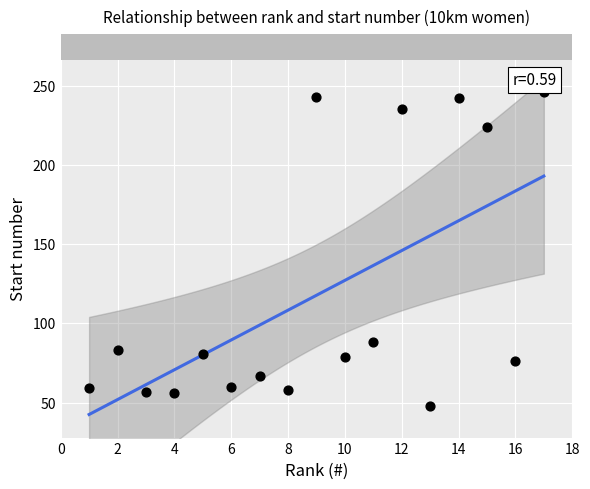

What is the range of X values (max minus min)?

16